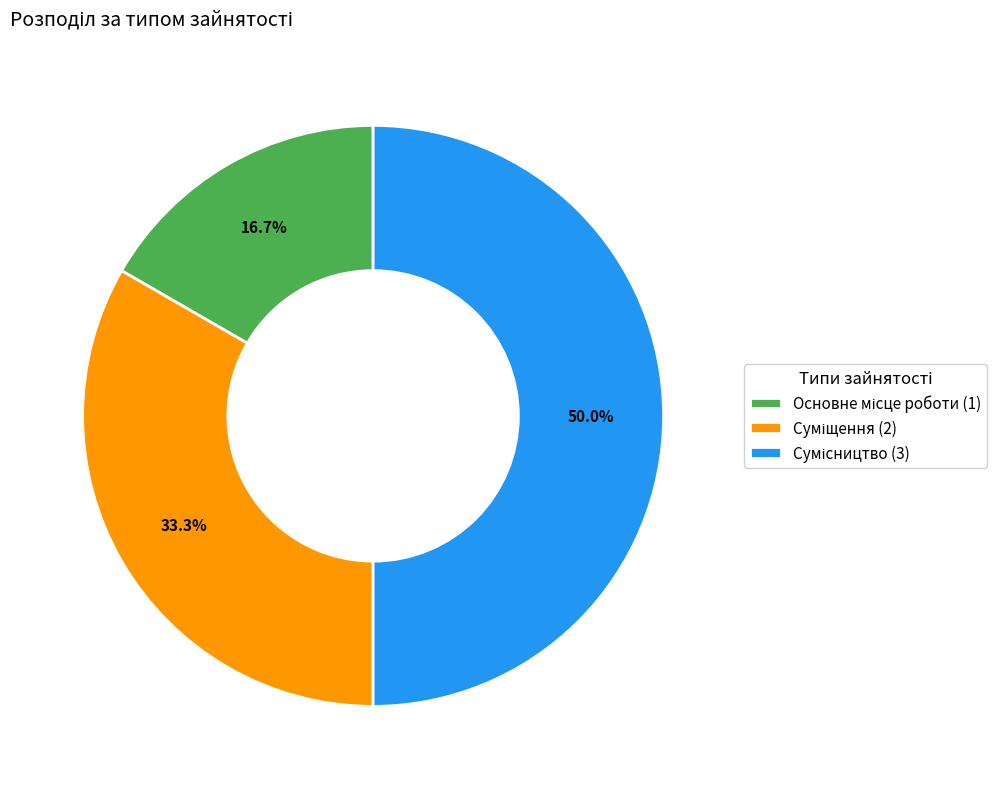

How many slices are in this pie chart?

3